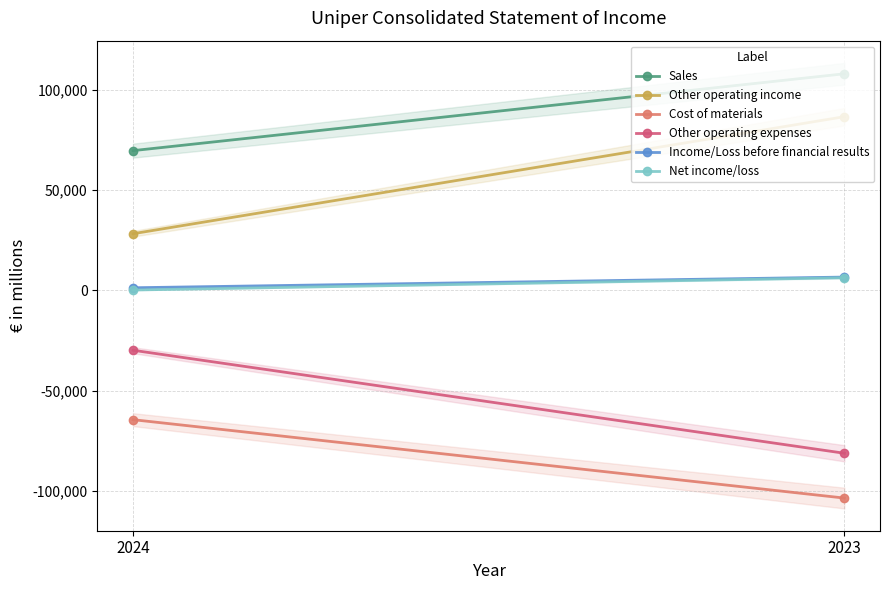

What is the minimum value shown in the chart?

-103384